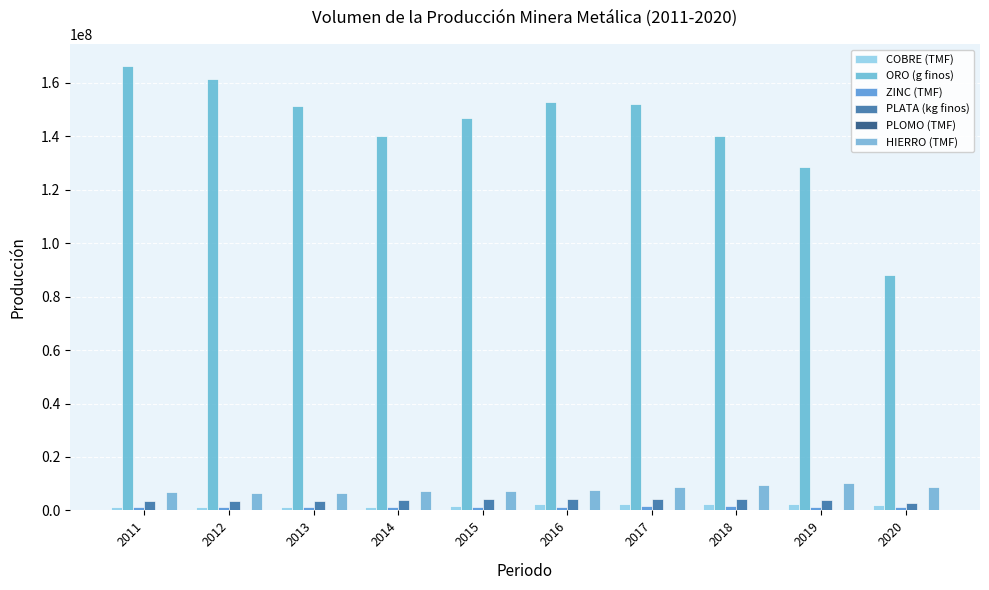

What is the sum of the COBRE (TMF) values at 2017 and 2016?

4799442.4